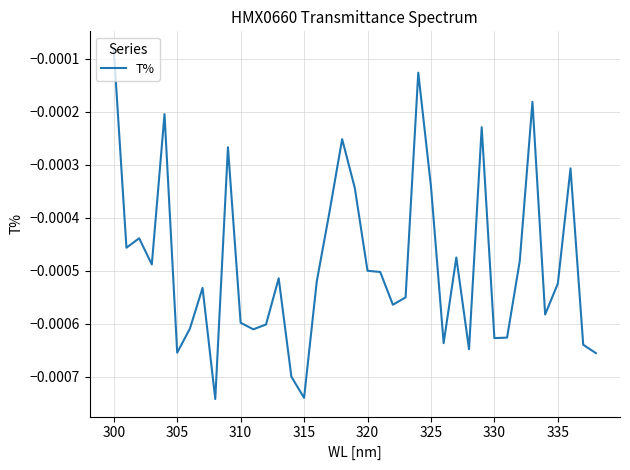

Does the chart have visible grid lines?

Yes